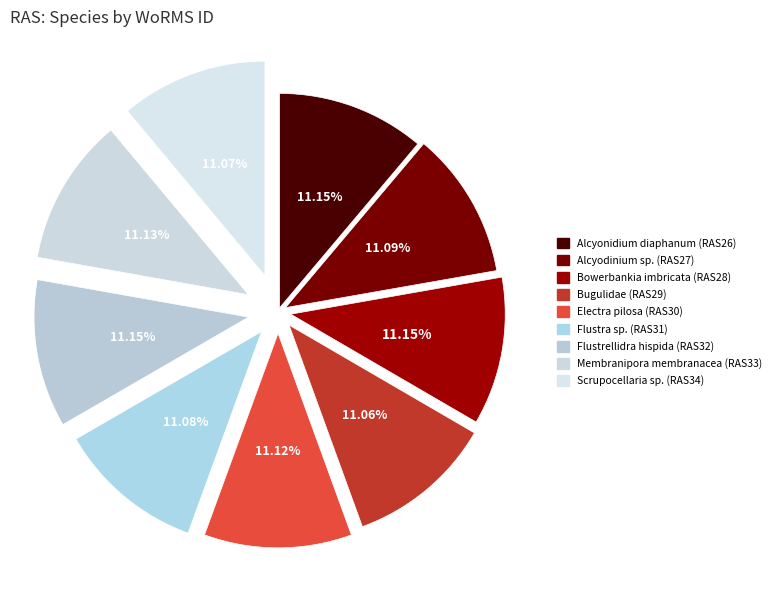

To the nearest percent, what is the average slice percentage?

11%